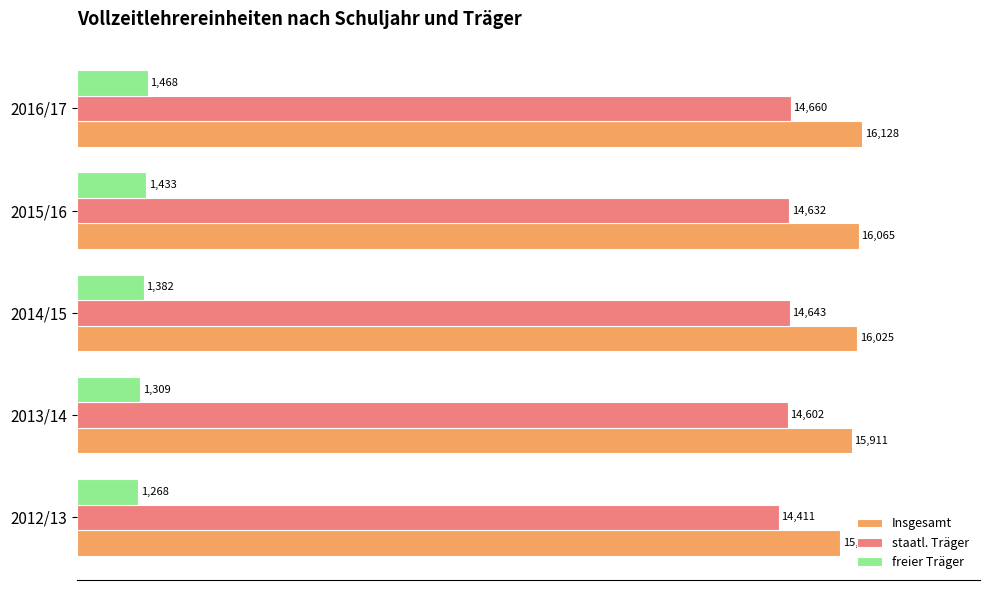

The freier Träger series shows 2097 at 2014/15. True or false?

False